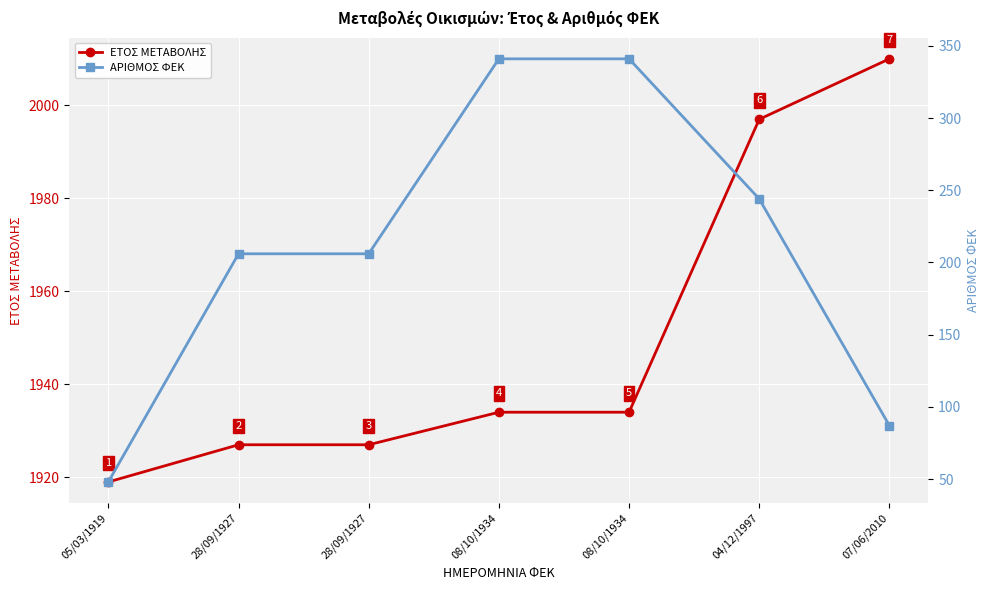

The value of ΕΤΟΣ ΜΕΤΑΒΟΛΗΣ at 07/06/2010 is 2010. True or false?

True